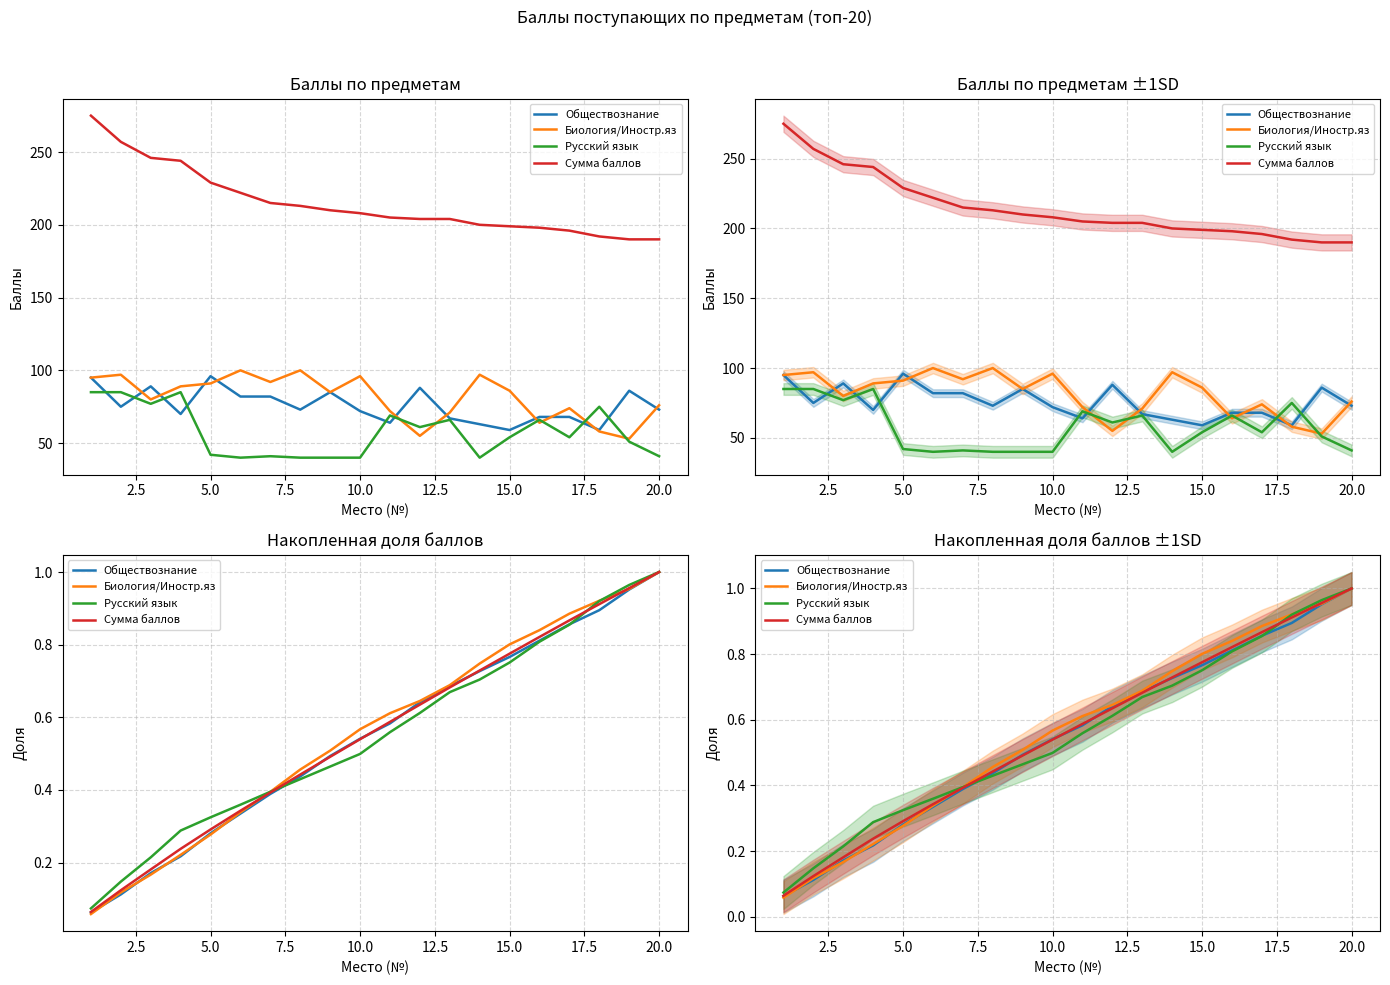

Rank the series by their maximum value, from lowest to highest.

Обществознание, Биология/Иностр.яз, Русский язык, Сумма баллов